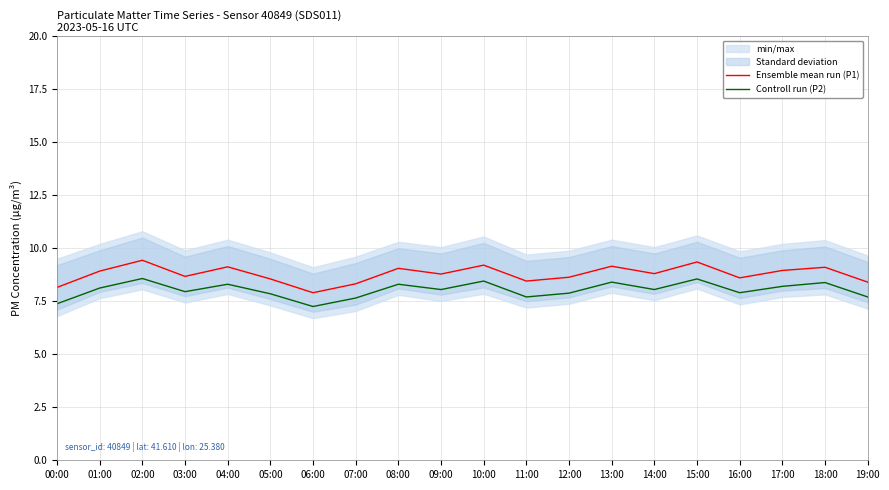

What is the difference between the second highest and second lowest values in the Controll run (P2) series?

1.2